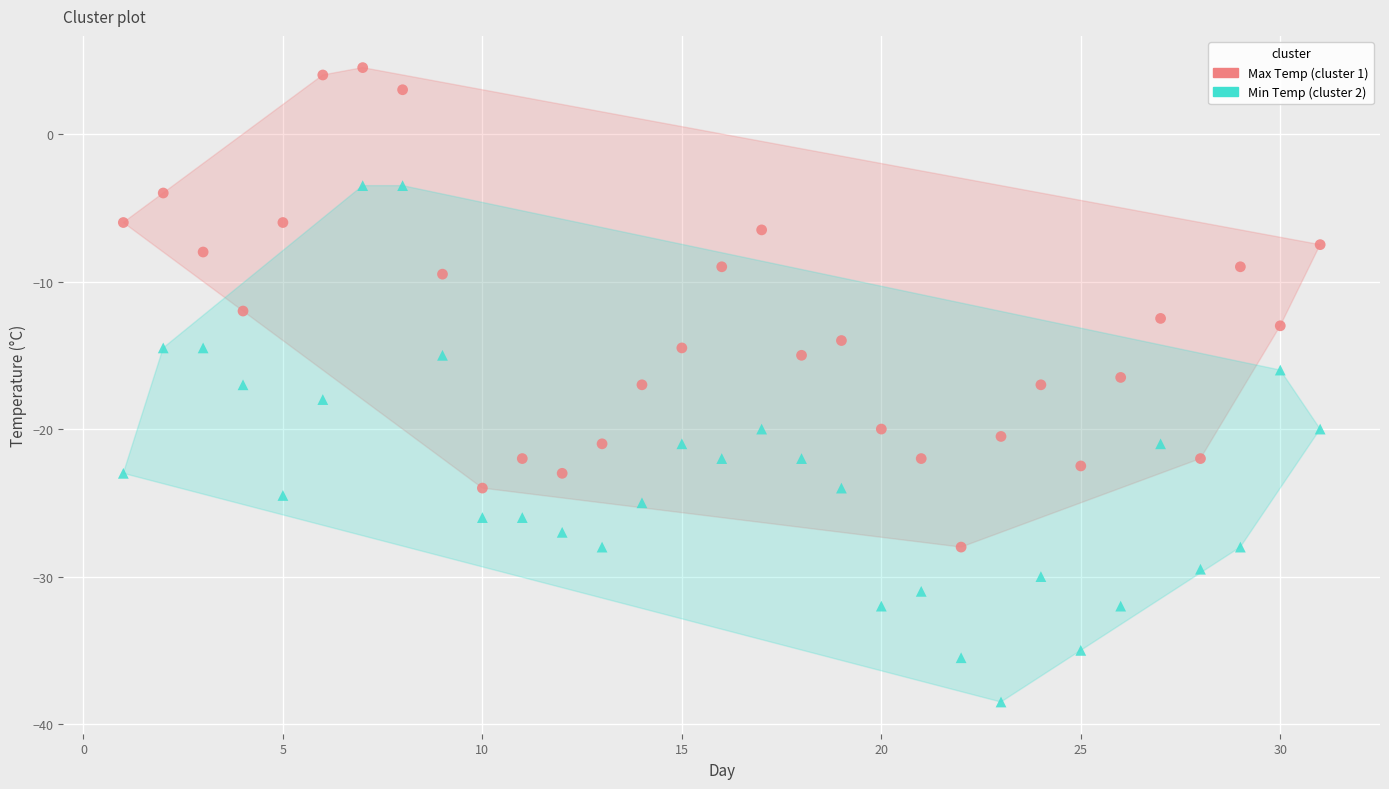

Which series reaches the maximum Y coordinate?

Max Temp (cluster 1)